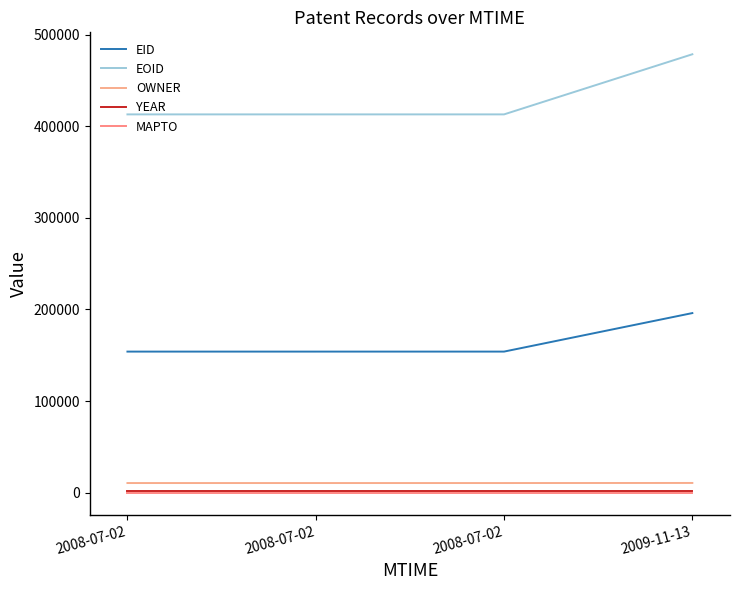

Count the OWNER values in the range 10654 to 10739.

4